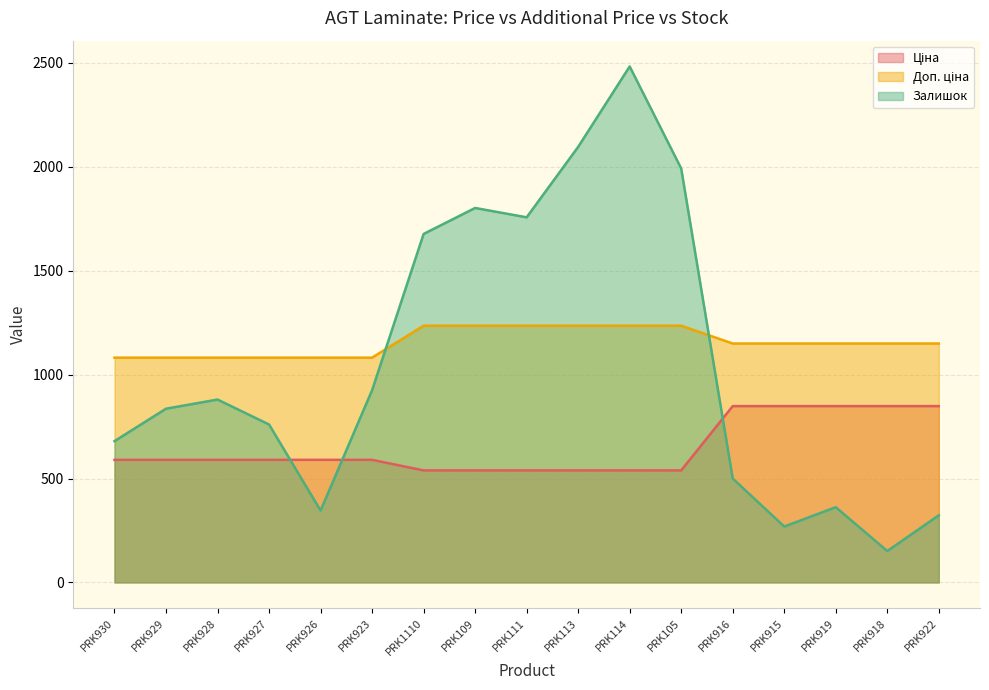

What is the maximum value shown in the chart?

2483.0